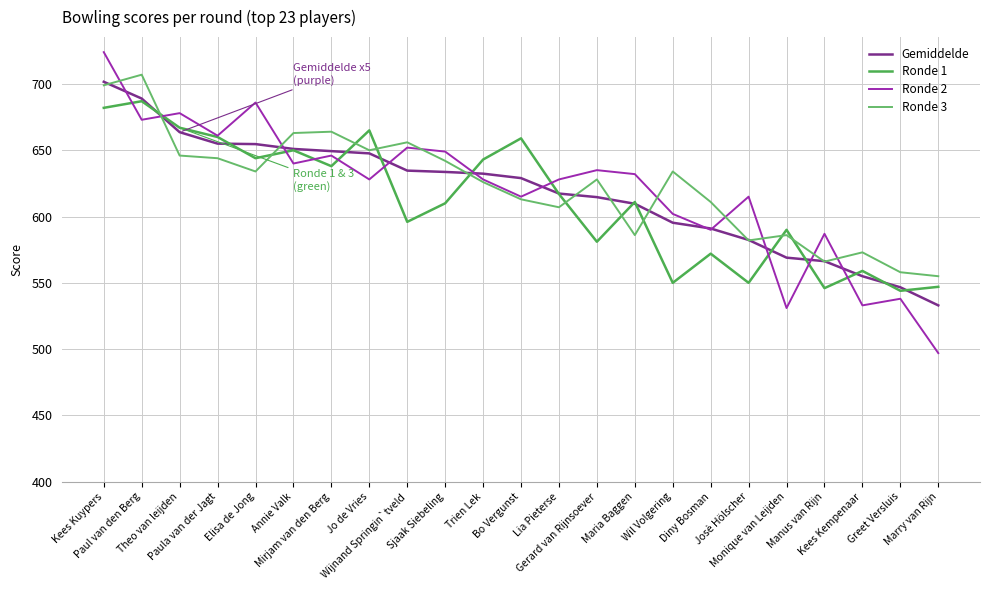

What is the difference between the highest and lowest values at Monique van Leijden?

59.0